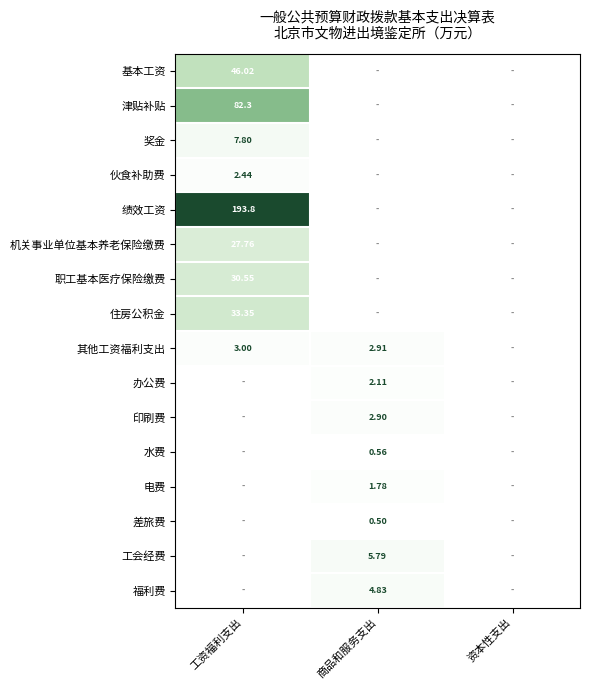

At which category is the sum across all series the highest?

工资福利支出